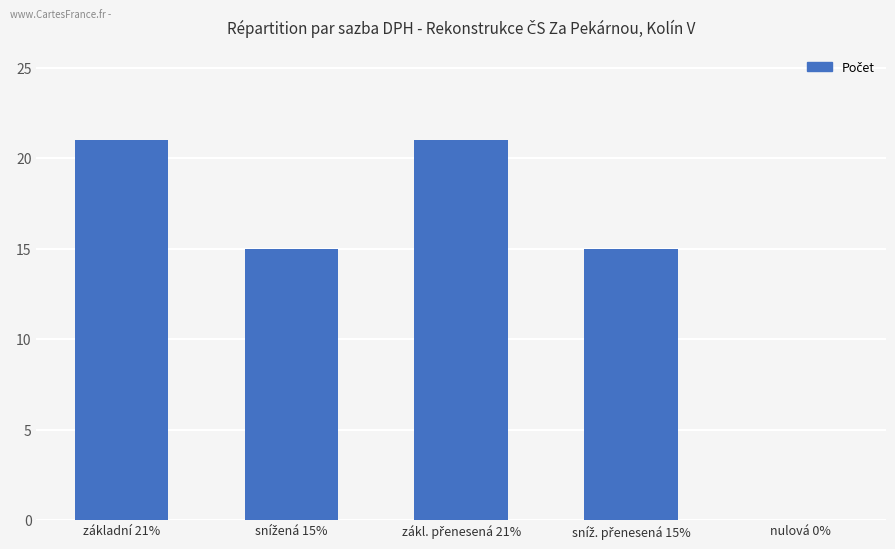

What is the sum of all values?

72